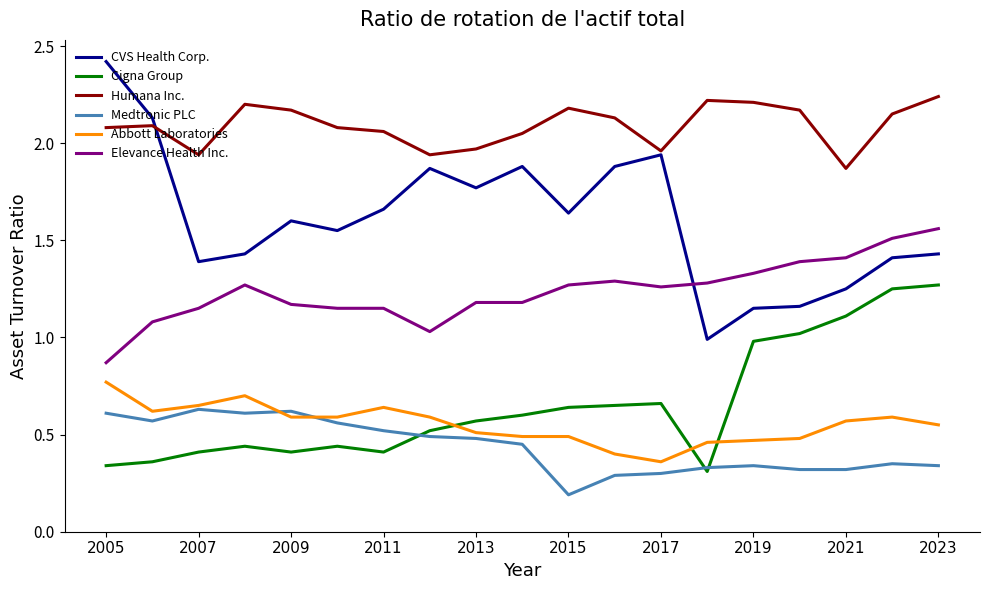

Which series has the largest total across all categories?

Humana Inc.